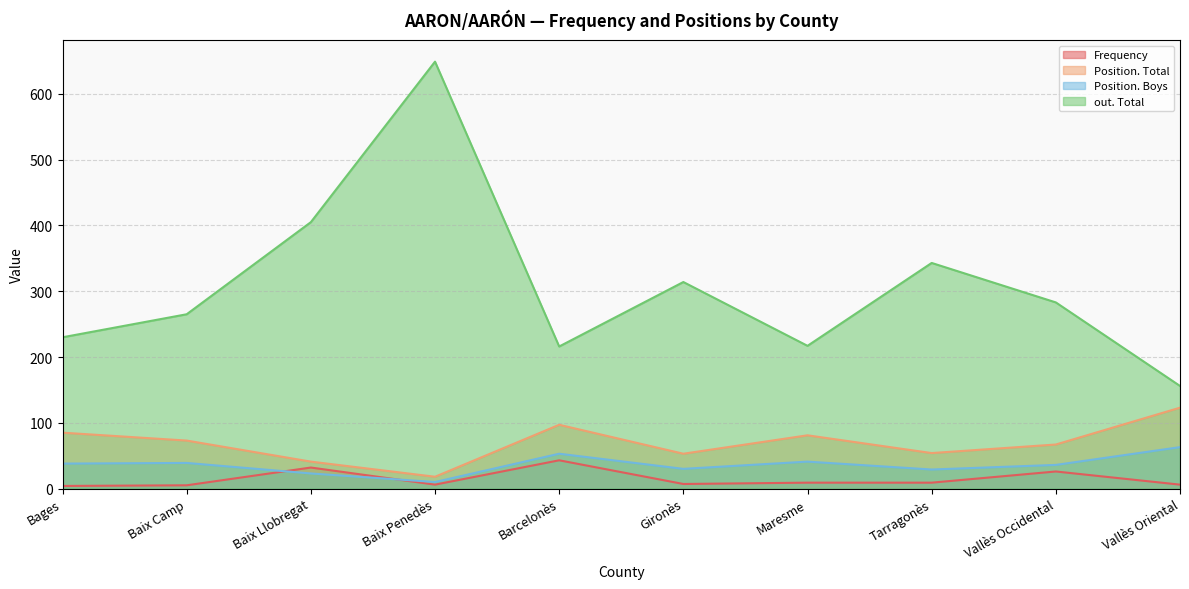

What is the difference between the second highest and second lowest values in the out. Total series?

189